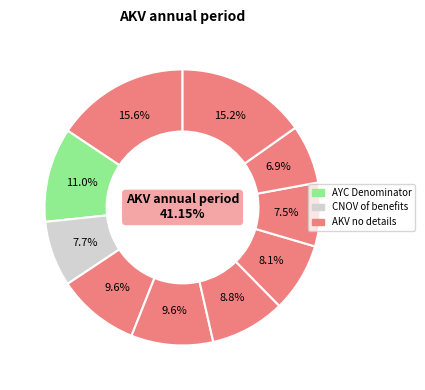

Does pct25 represent more than half of the total?

No